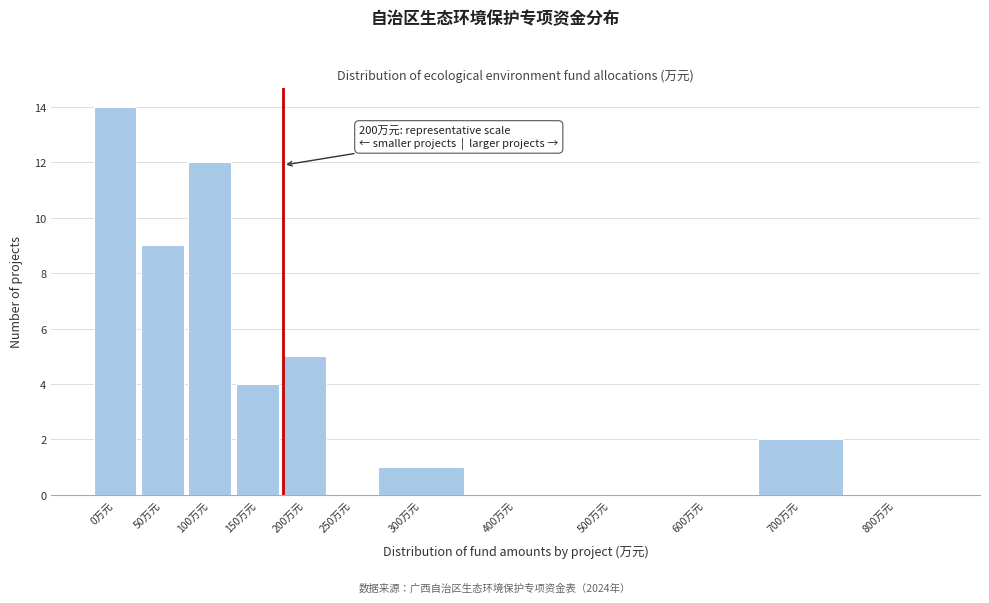

Reading left to right, list all the values displayed in this chart.

0万元=14	50万元=9	100万元=12	150万元=4	200万元=5	250万元=0	300万元=1	400万元=0	500万元=0	600万元=0	700万元=2	800万元=0